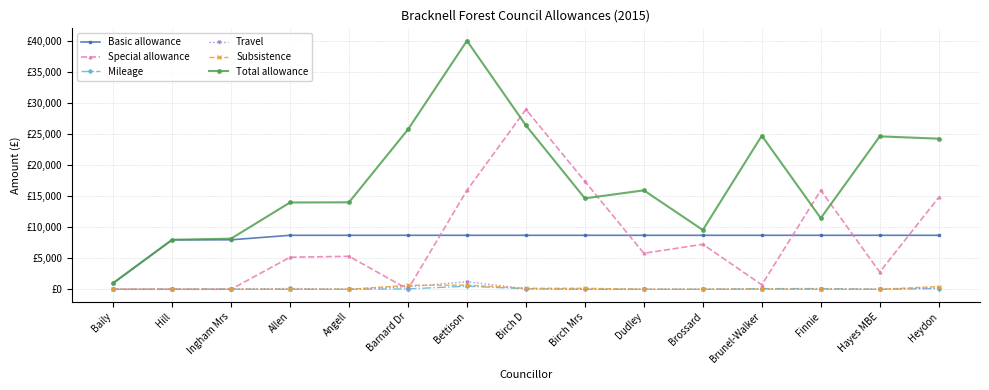

What are all the series names shown in the legend?

Basic allowance, Special allowance, Mileage, Travel, Subsistence, Total allowance